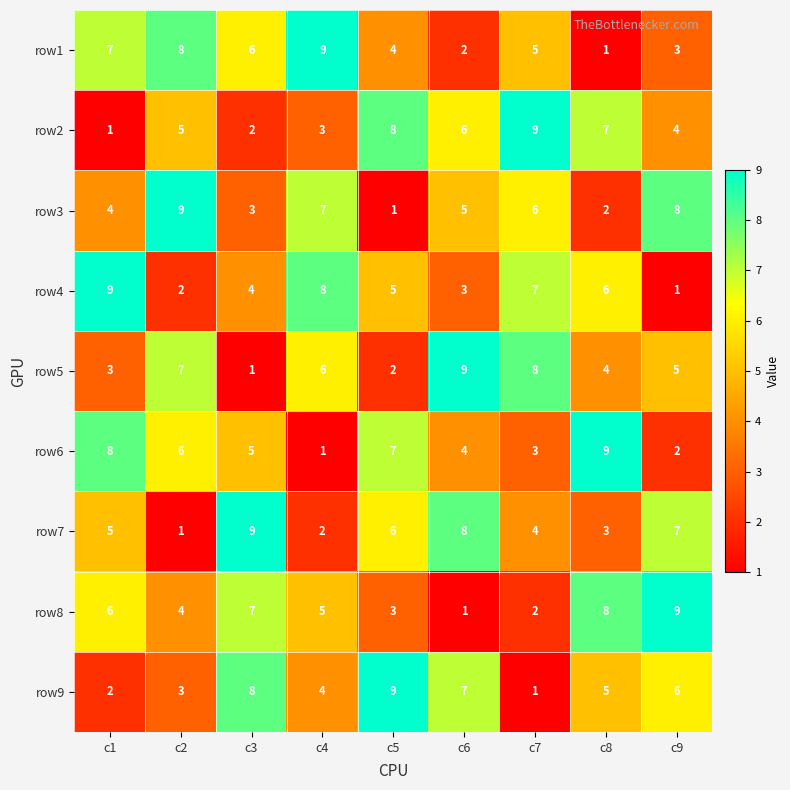

What is the difference between the maximum and second lowest values in the row7 series?

7